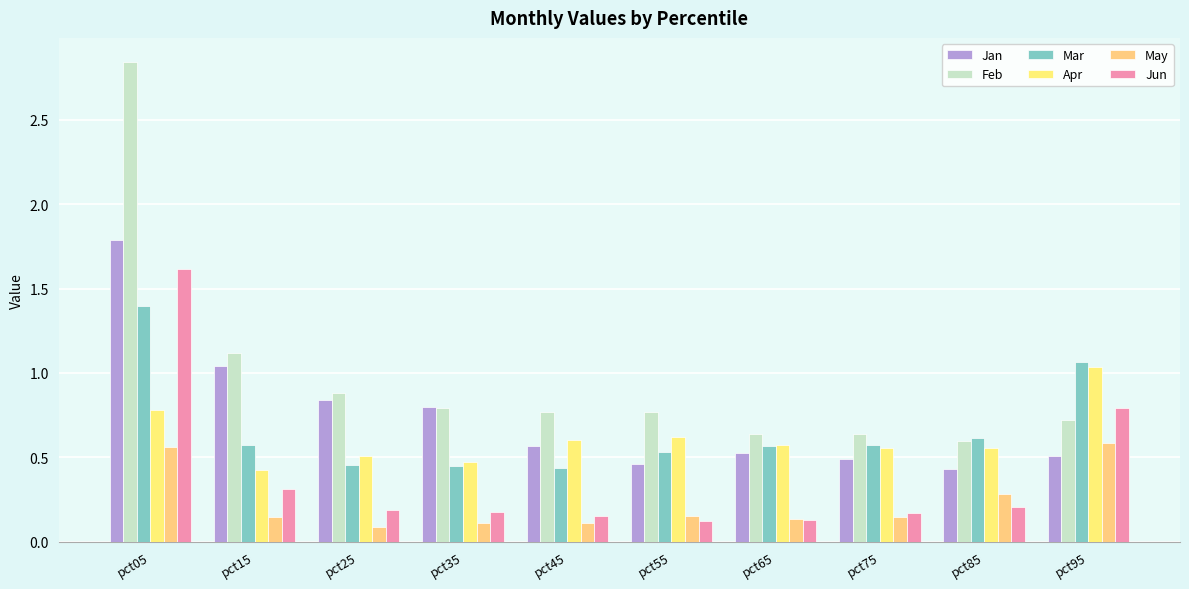

Which series has the largest total across all categories?

Feb